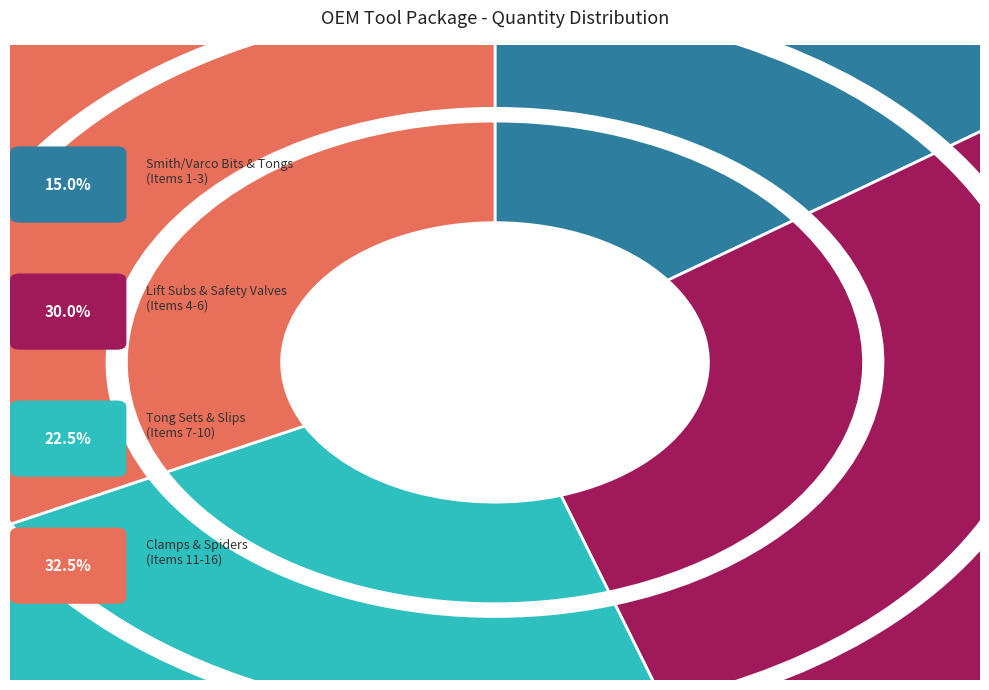

To the nearest percent, what percentage of the pie is Item 14?

8%